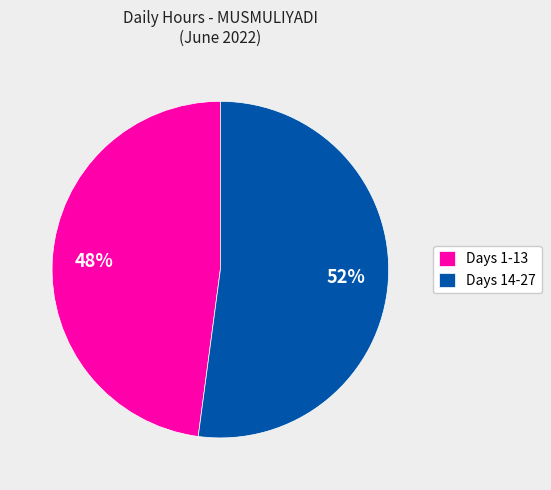

To the nearest percent, what is the difference between the largest and smallest slice percentages?

4%